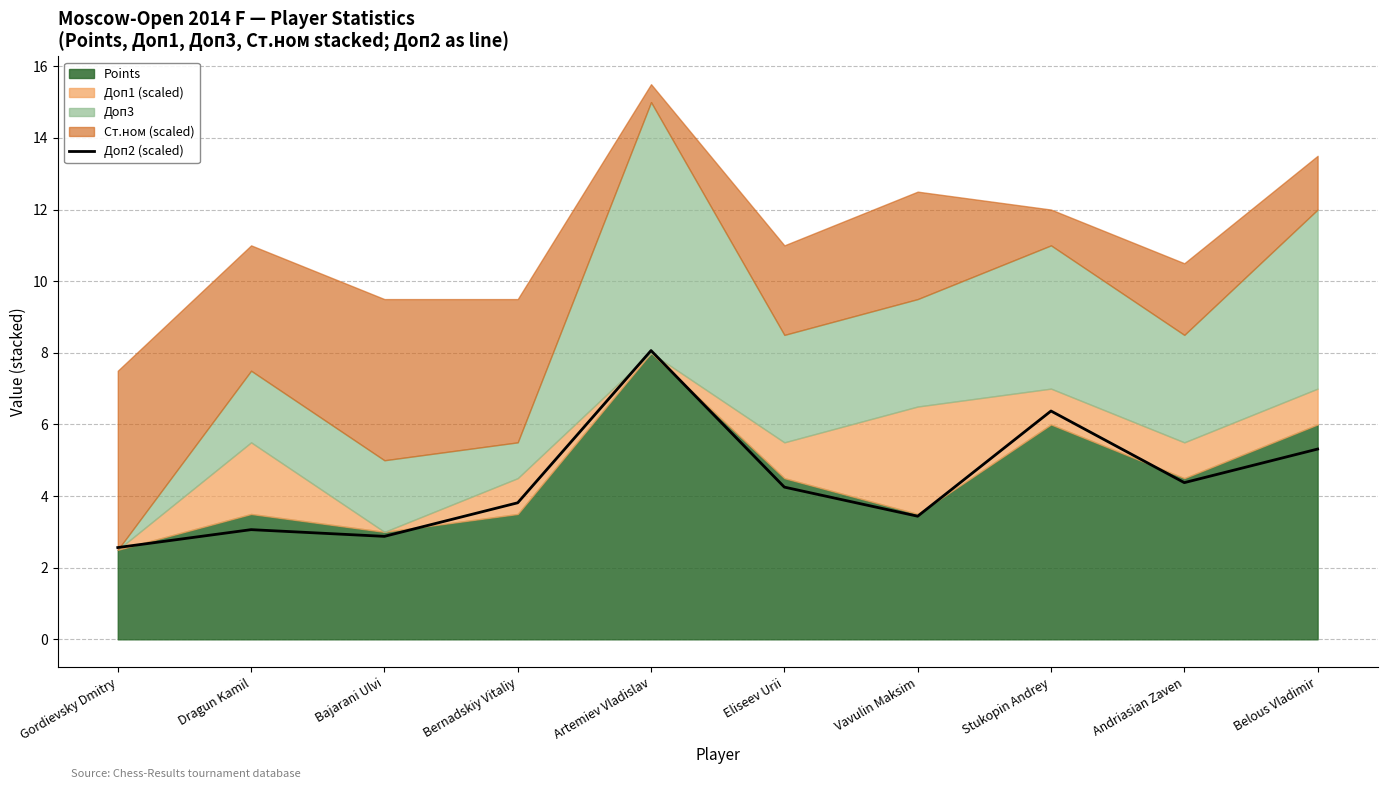

What is the maximum value for Доп2 (scaled)?

8.1